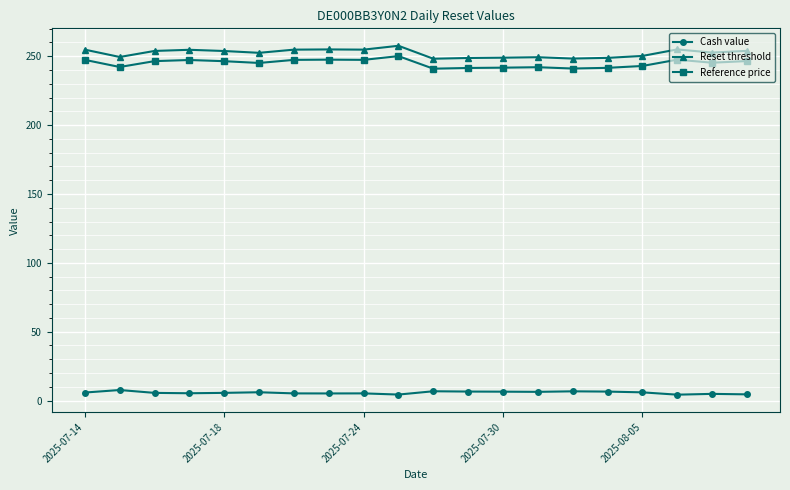

What is the maximum value for Reset threshold?

257.6